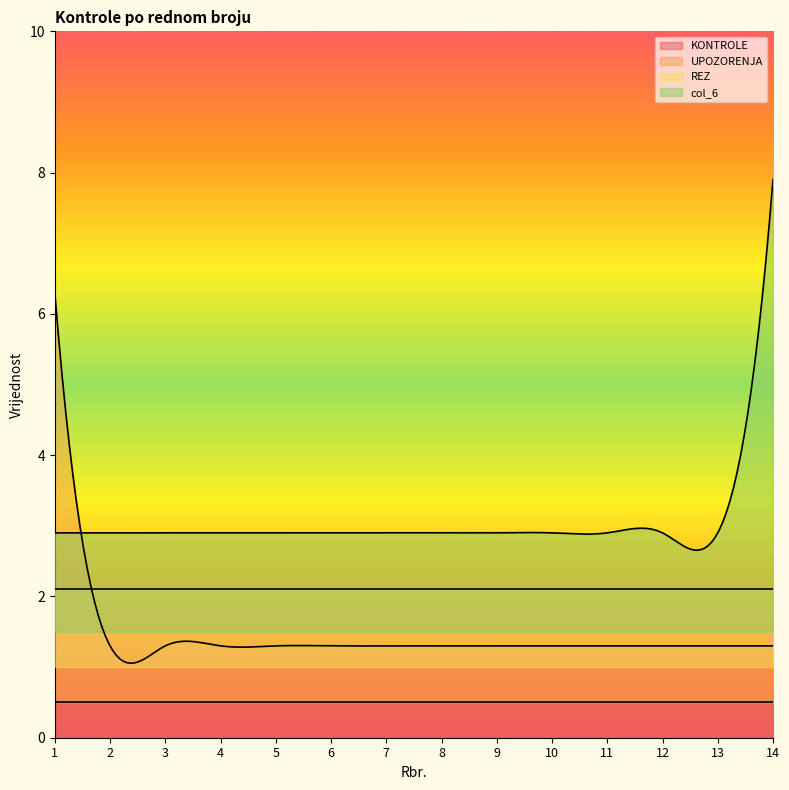

True or false: KONTROLE has more than 0 interior local peaks.

False